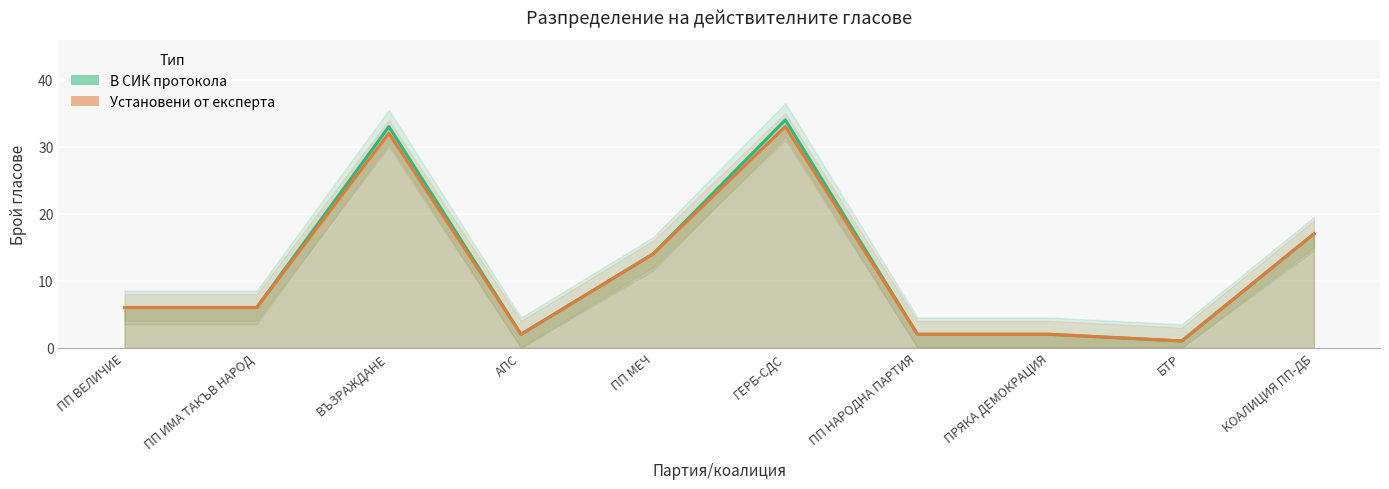

What is the label of the 2nd point from the left?

ПП ИМА ТАКЪВ НАРОД